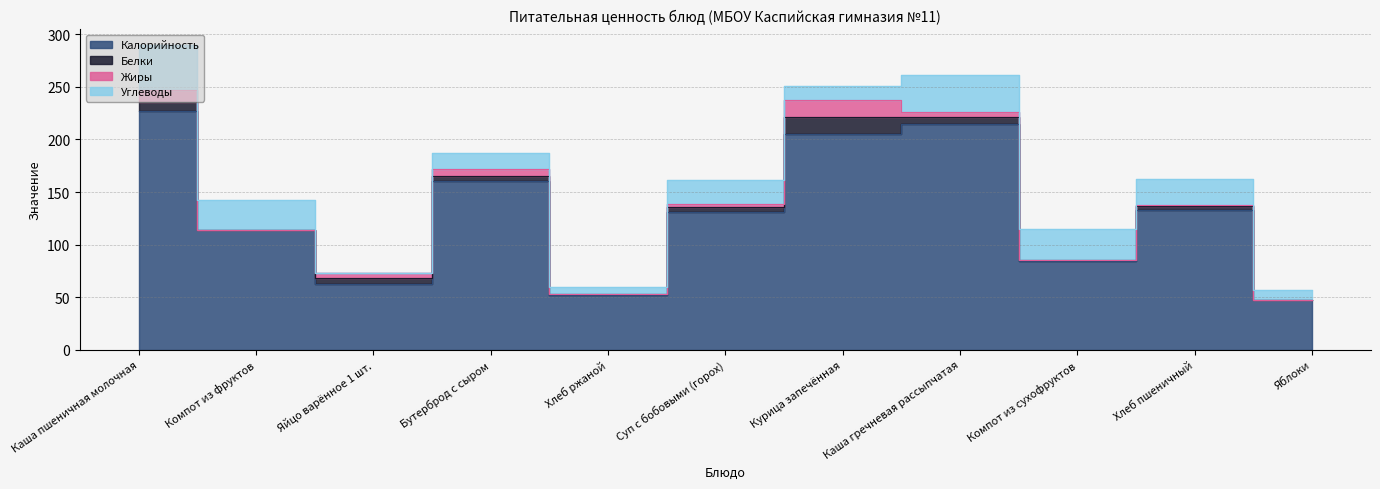

What is the sum of the Калорийность values at Хлеб ржаной and Компот из фруктов?

166